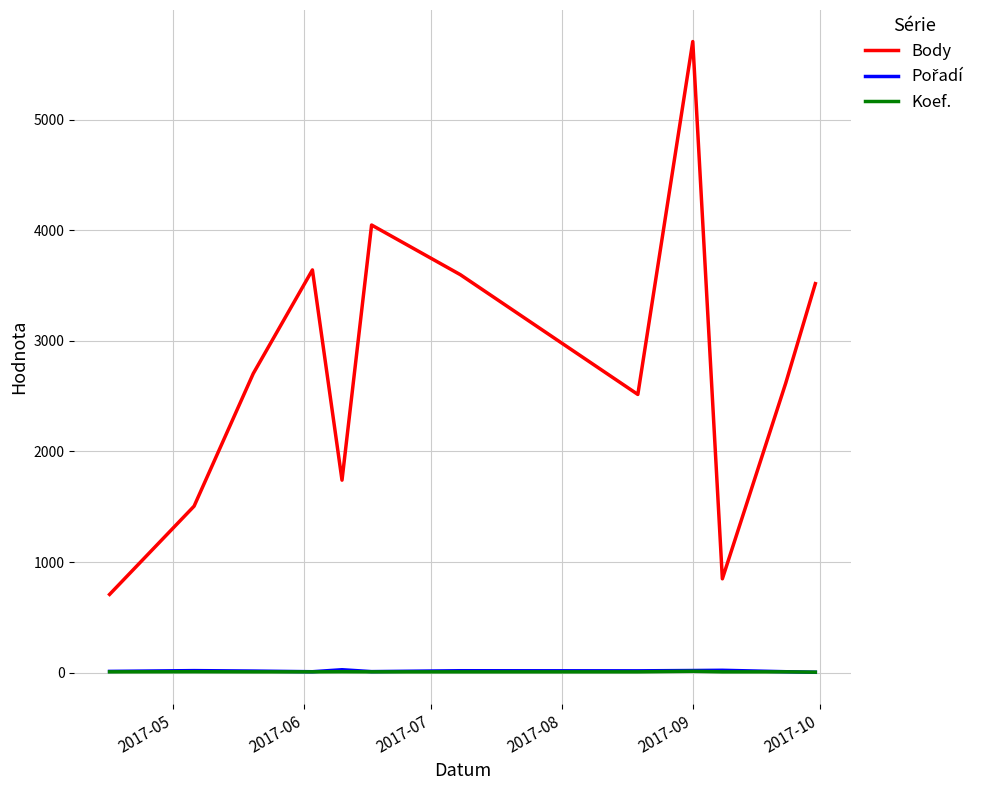

Which series has the largest range (max minus min)?

Body